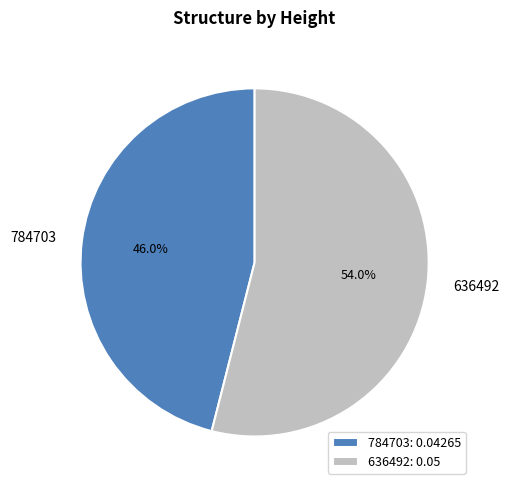

Which slice is the largest?

636492